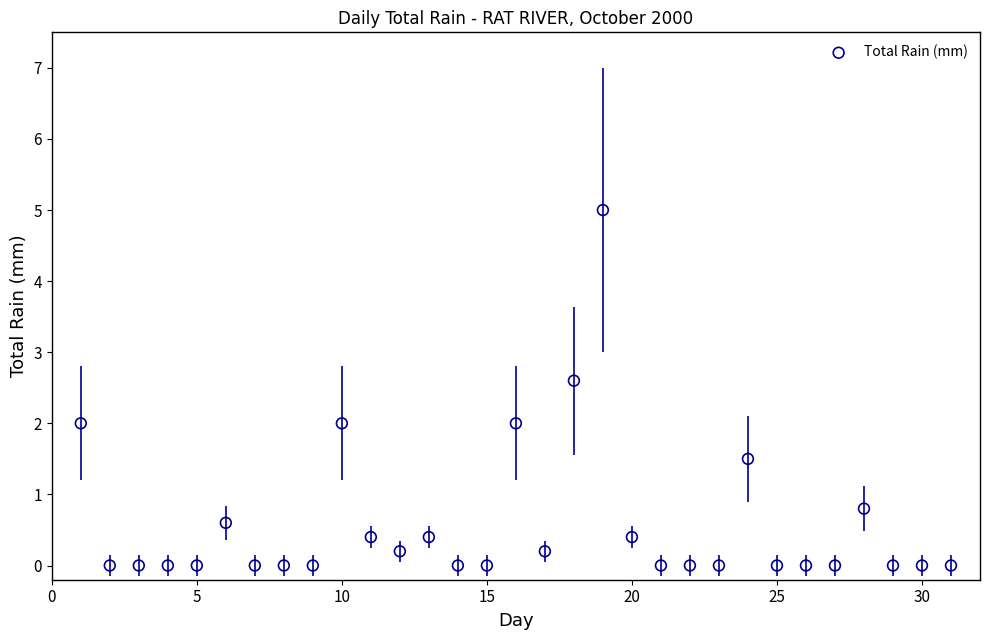

What is the range of X values (max minus min)?

30.0